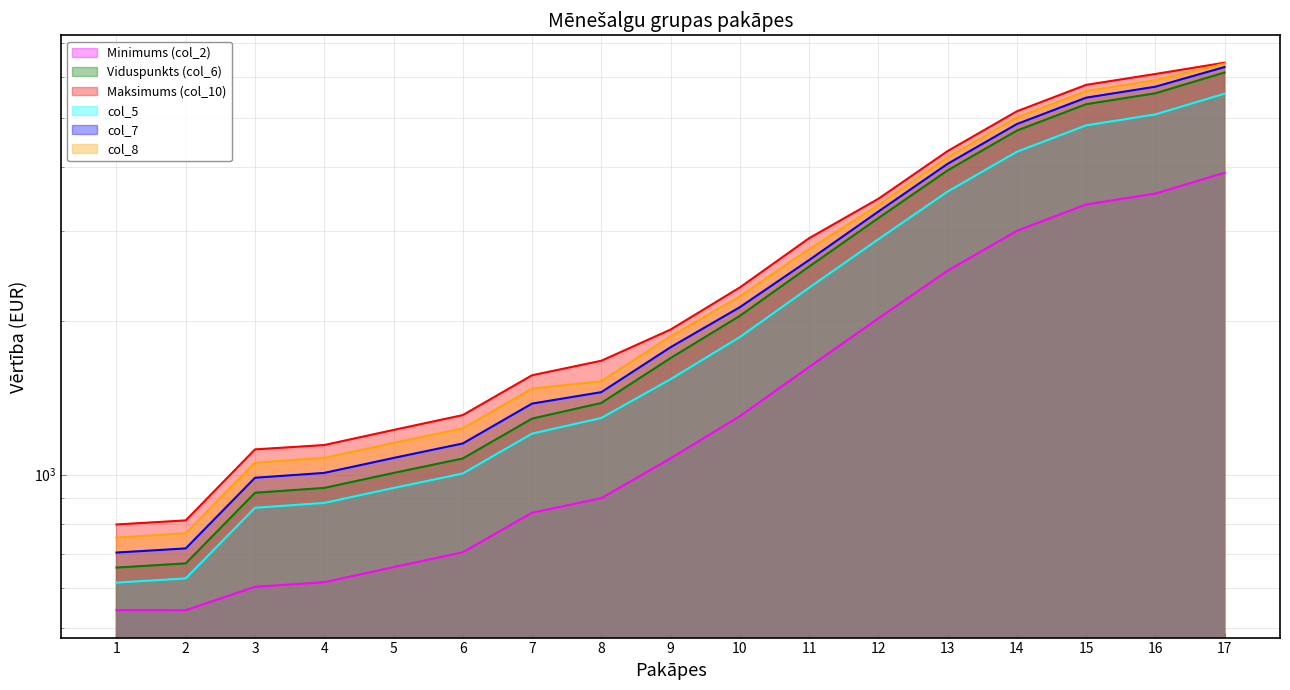

At which label does Viduspunkts (col_6) first exceed 1691?

9